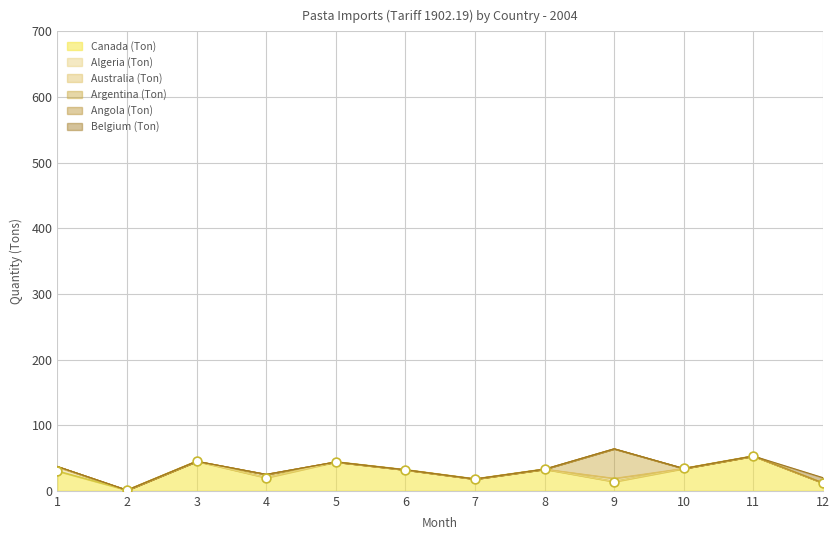

At which category is the sum across all series the highest?

Sep